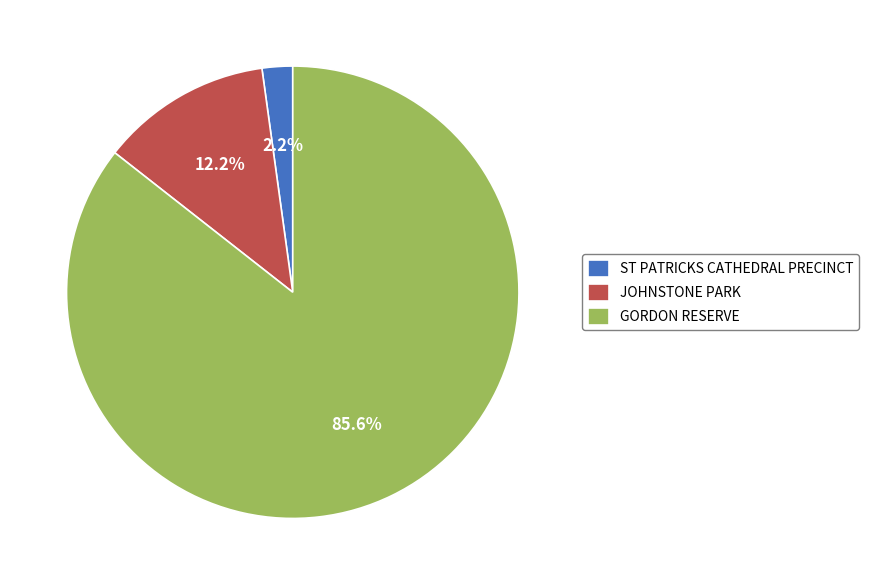

Do GORDON RESERVE and ST PATRICKS CATHEDRAL PRECINCT together represent more than half of the pie?

Yes